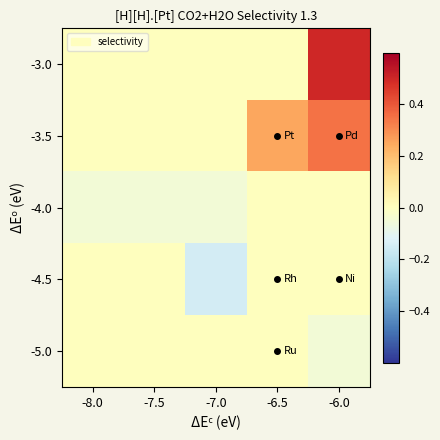

At which category is the sum across all series the highest?

-6.0